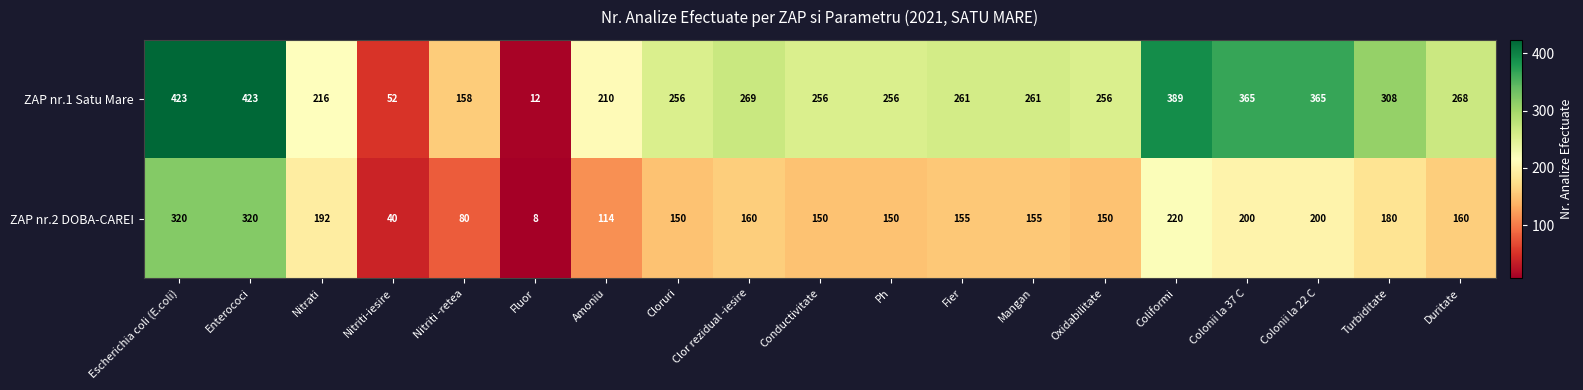

Where does the ZAP nr.1 Satu Mare series first go above 261?

Escherichia coli (E.coli)